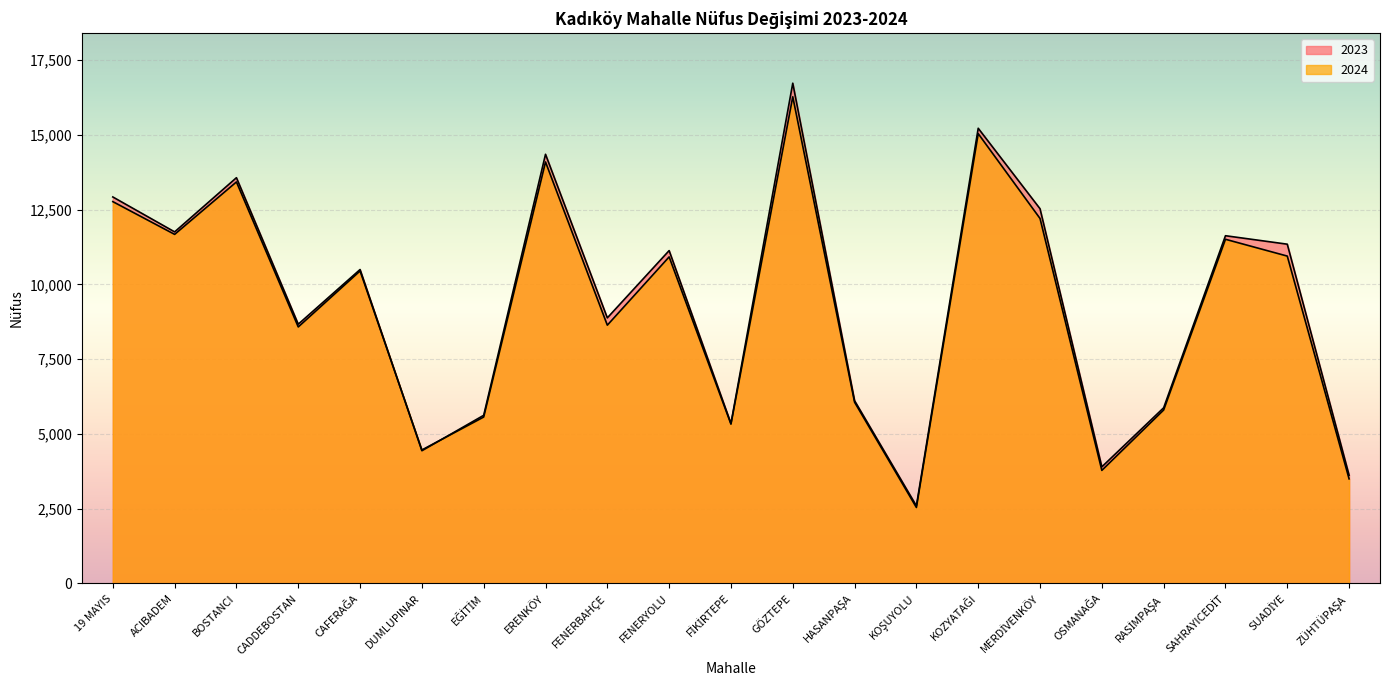

Which series has the largest total across all categories?

2023